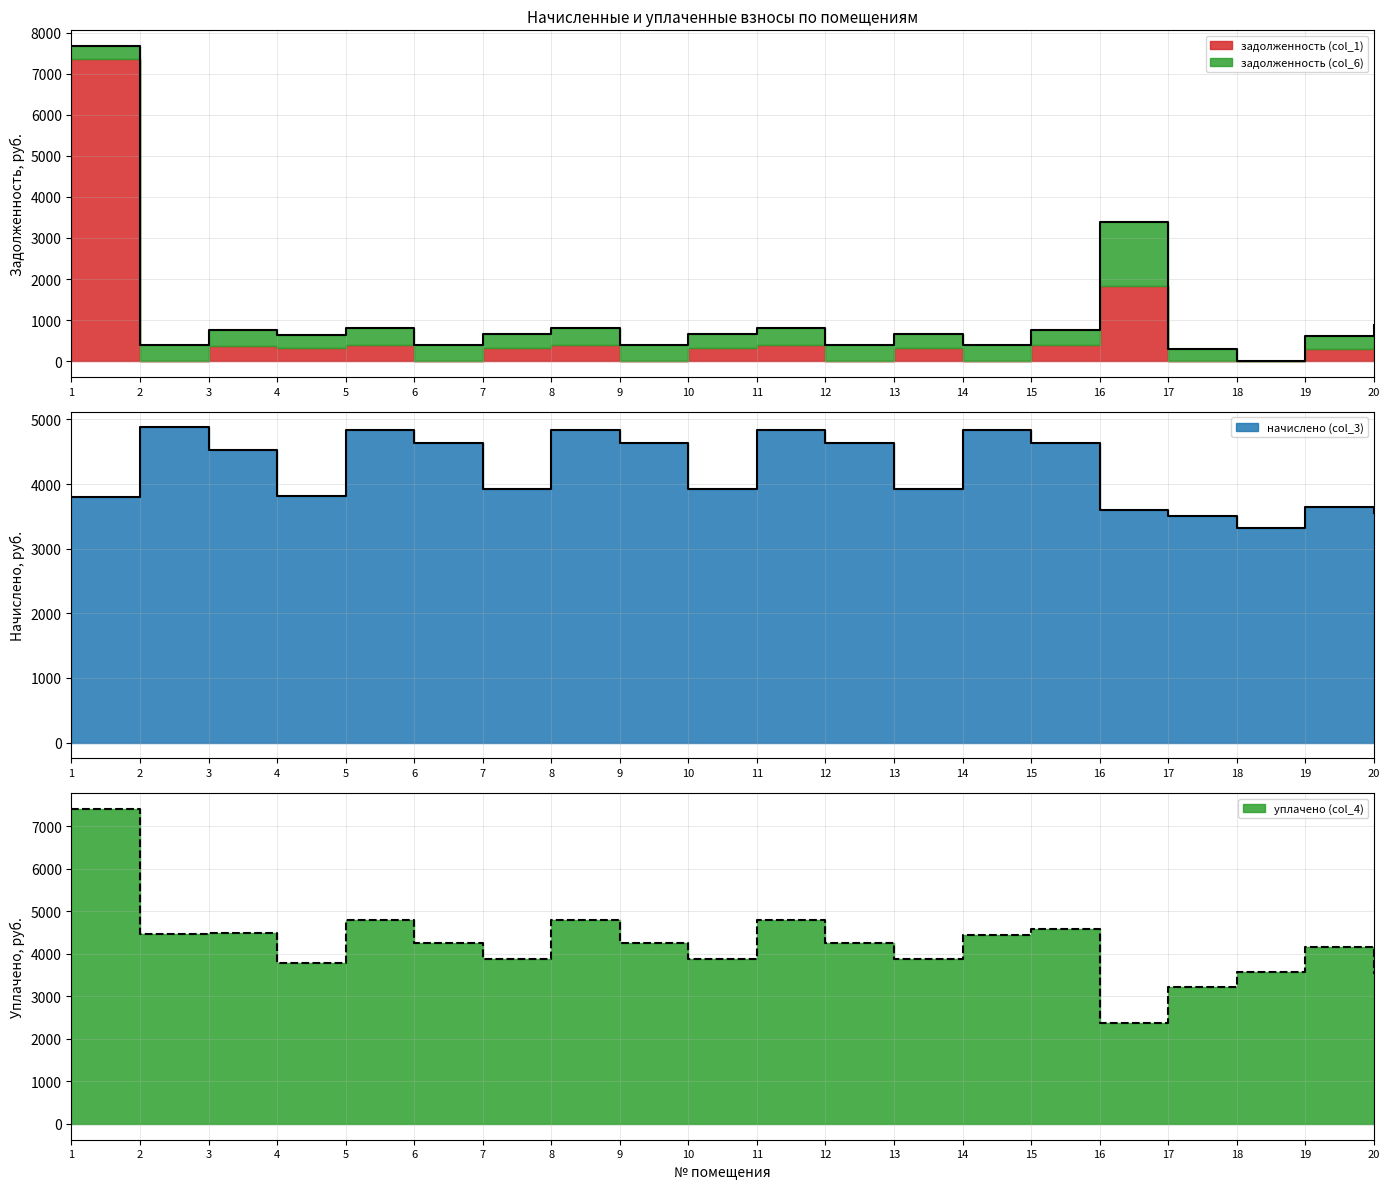

What is the value of the уплачено (col_4) point at the 11th from the left?

4794.0